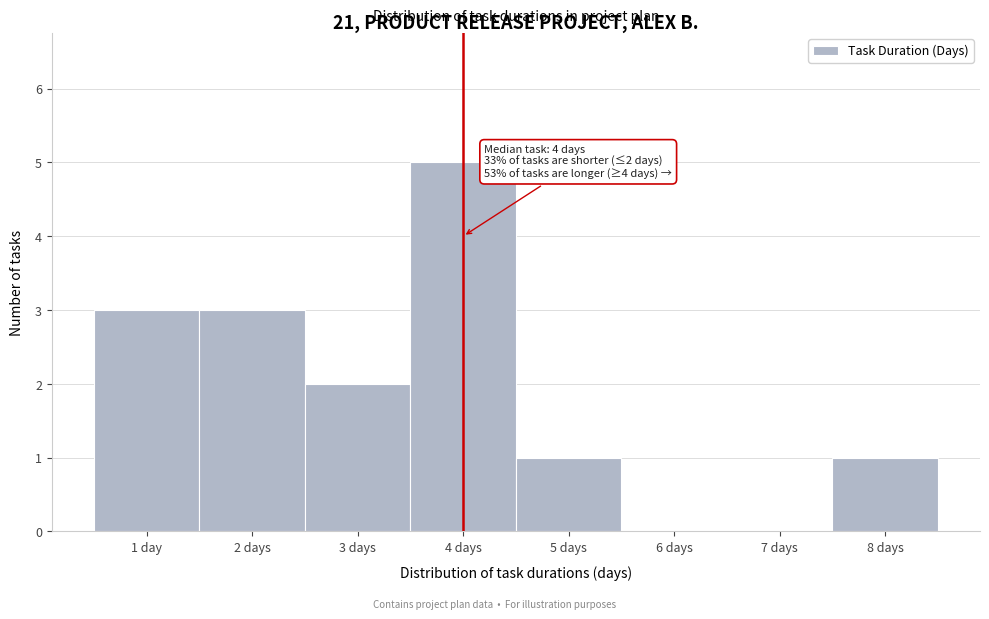

Reading left to right, transcribe all the data shown in this chart.

1 day=3	2 days=3	3 days=2	4 days=5	5 days=1	6 days=0	7 days=0	8 days=1